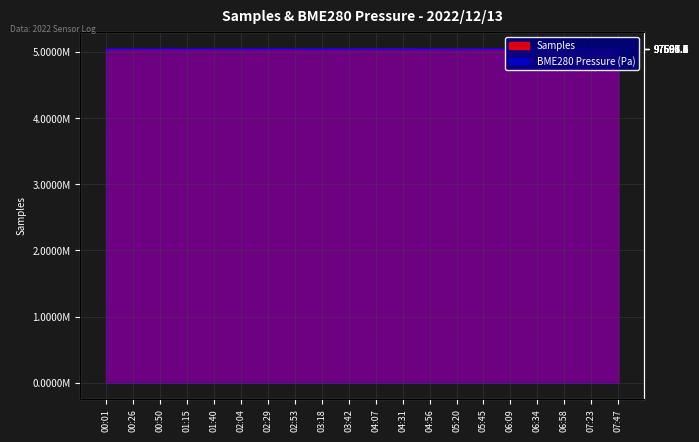

Reading left to right, list all the values displayed in this chart.

Samples: 5050493.0	5050163.0	5049996.0	5049781.0	5049849.0	5049873.0	5053357.0	5053108.0	5055235.0	5053193.0	5053213.0	5053551.0	5050493.0	5050246.0	5050719.0	5050420.0	5050256.0	5050234.0	5050163.0	5050169.0
BME280_pressure: 5052725.5	5051950.2	5055235.0	5053976.2	5052828.1	5052668.7	5054905.4	5052725.5	5053495.3	5052347.3	5051215.4	5050456.3	5052725.5	5049781.0	5052263.5	5053276.5	5052768.7	5050421.2	5051950.2	5053554.8